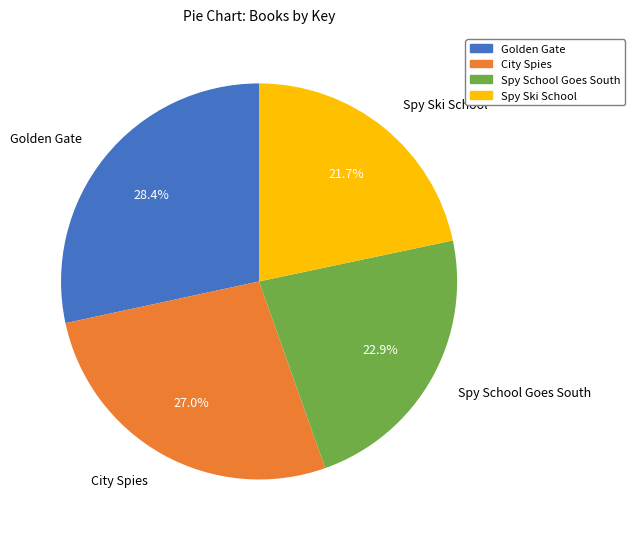

Which has a higher value, City Spies or Spy Ski School?

City Spies